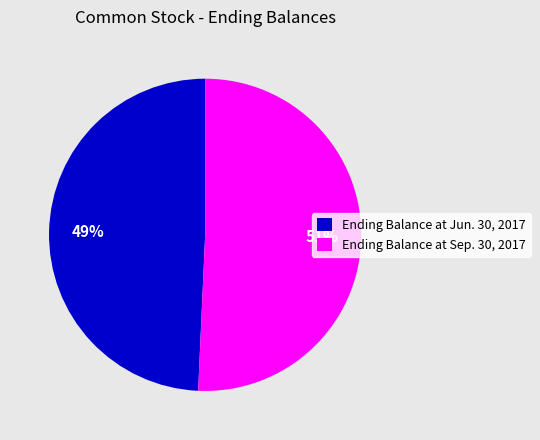

What is the ratio of the value at Ending Balance at Jun. 30, 2017 to the value at Ending Balance at Sep. 30, 2017?

1.0